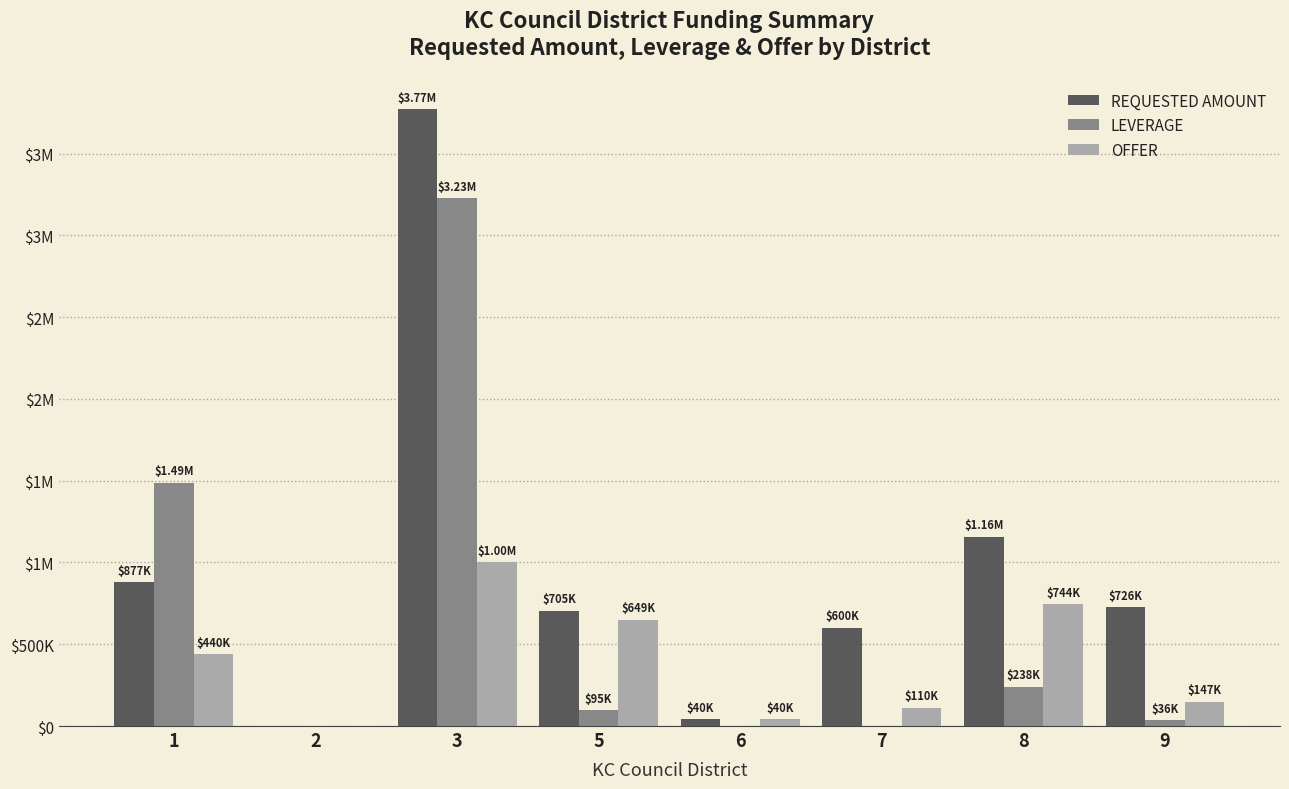

Reading left to right, transcribe all the data shown in this chart.

REQUESTED AMOUNT: 1=877747	2=0	3=3770408	5=705150	6=40000	7=600000	8=1155935	9=726640
LEVERAGE: 1=1489000	2=0	3=3226762	5=95212	6=0	7=0	8=238778	9=36000
OFFER: 1=440000	2=0	3=1001418	5=649576	6=40000	7=110000	8=744000	9=147000